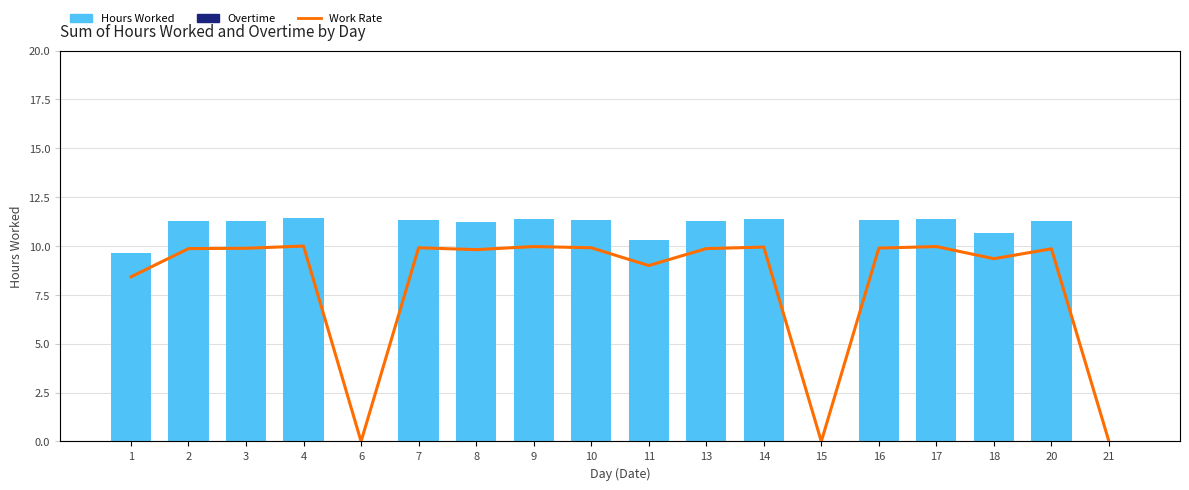

Is the value of Hours Worked at 17 greater than the value of Overtime at 9?

Yes